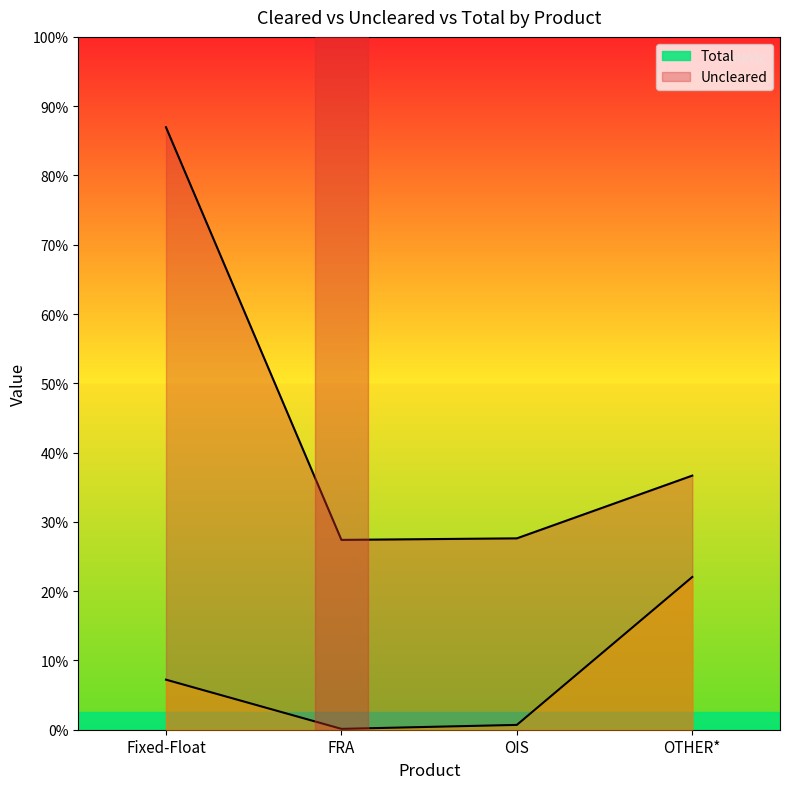

In Uncleared, how many points are lower than both neighbors (excluding endpoints)?

1